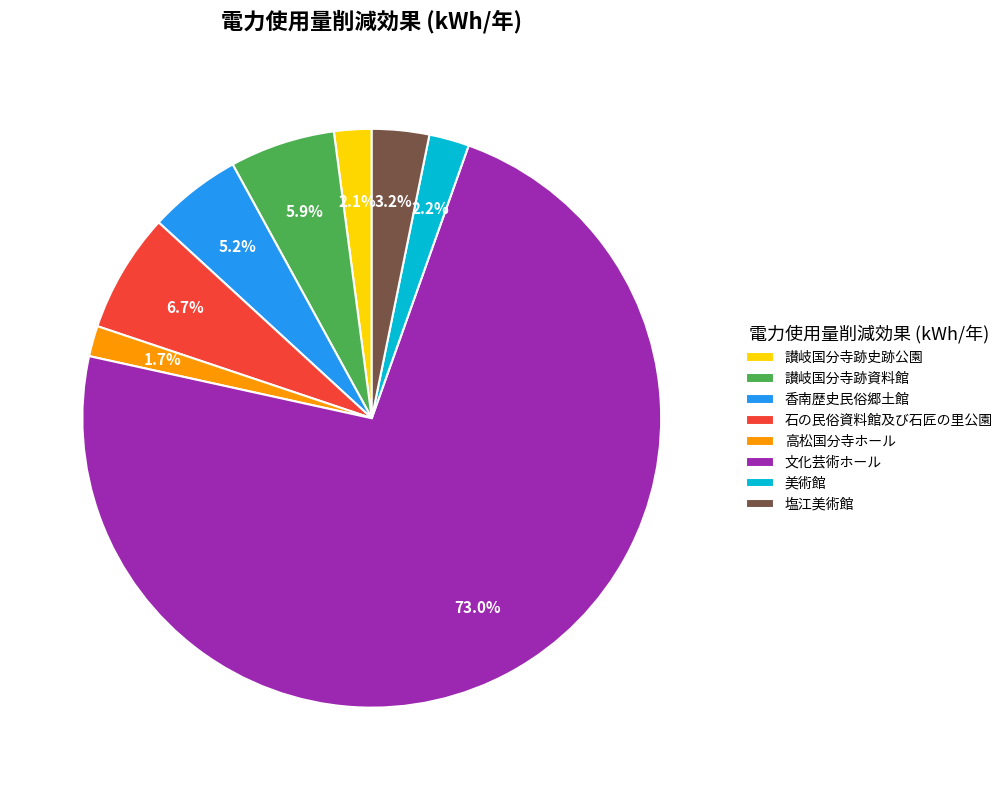

Which slice represents more than half of the pie?

文化芸術ホール